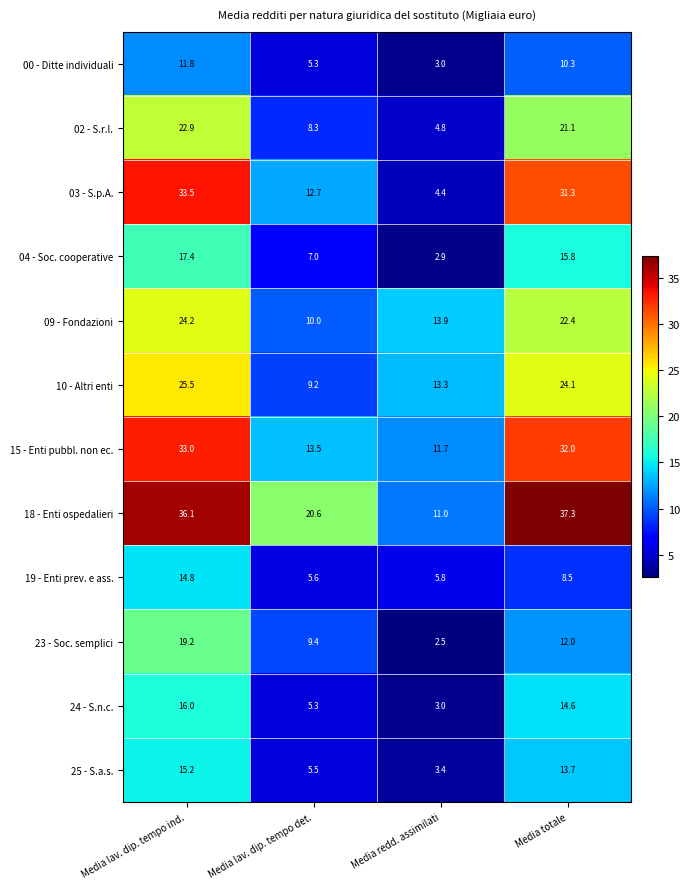

What is the average value of the 04 - Soc. cooperative series?

10.8